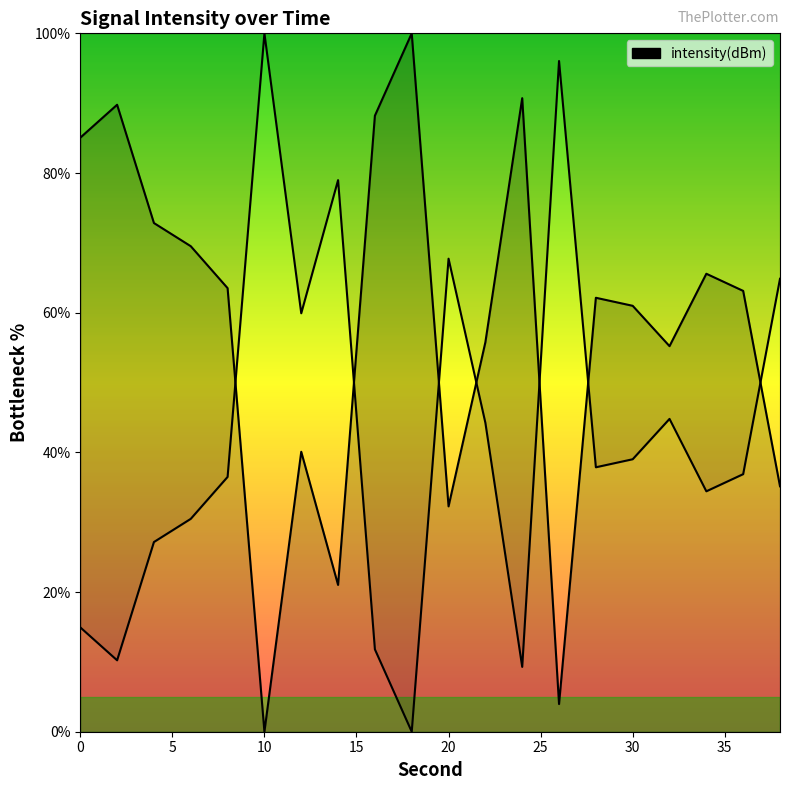

Is it true that the value at 30 is 91.5?

False